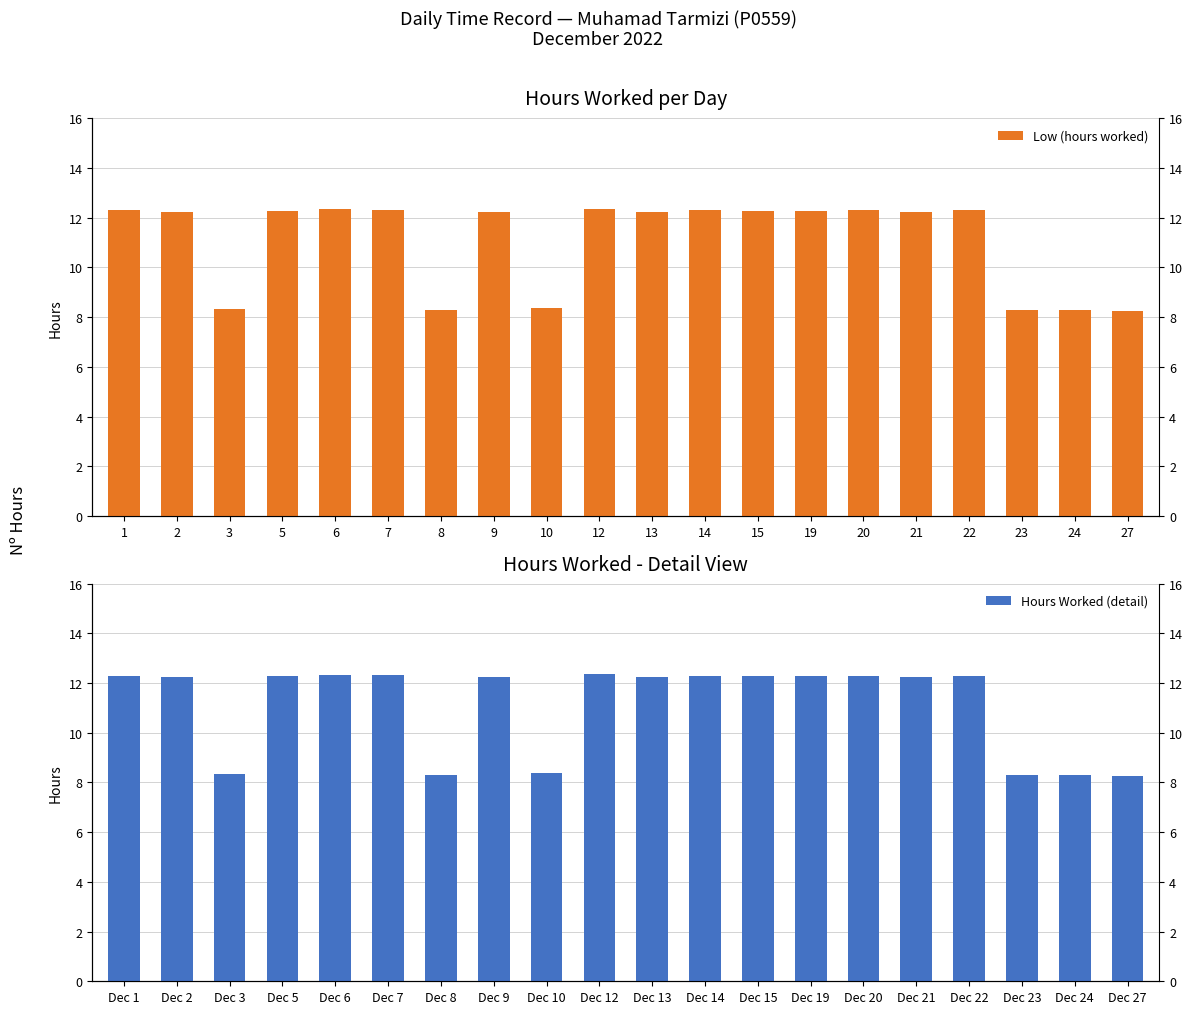

Is it true that Hours Worked (detail) equals 12.2 at Dec 9?

True